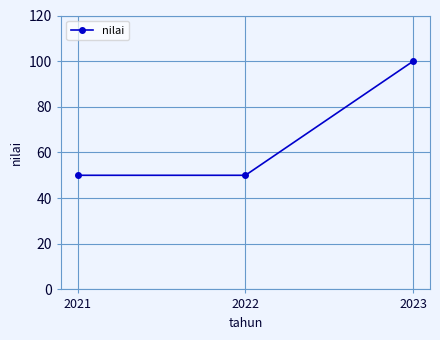

Between 2022 and 2023, which is larger?

2023